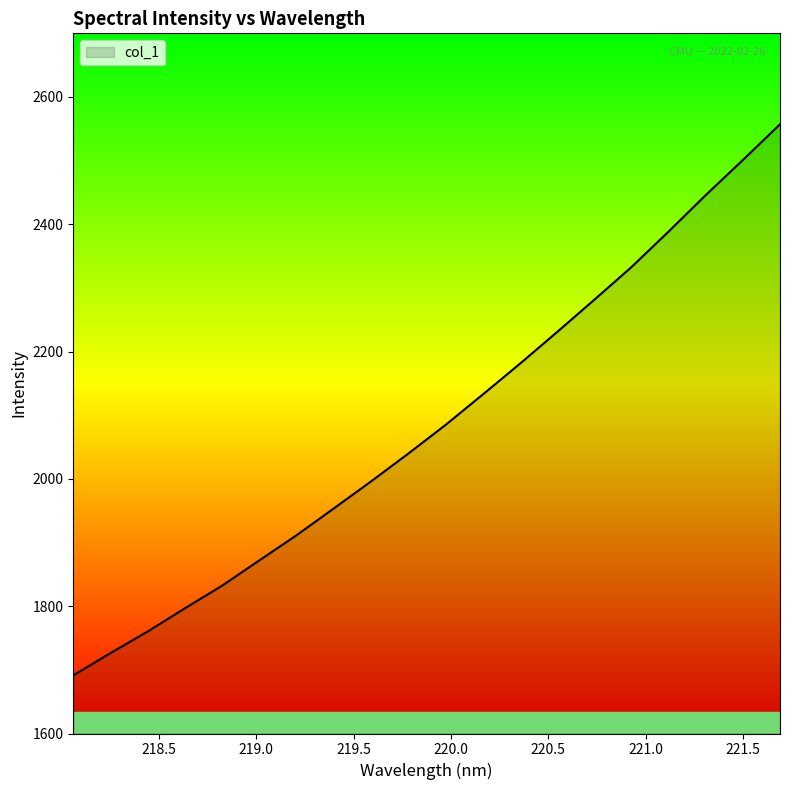

What is the minimum value shown in the chart?

1691.3